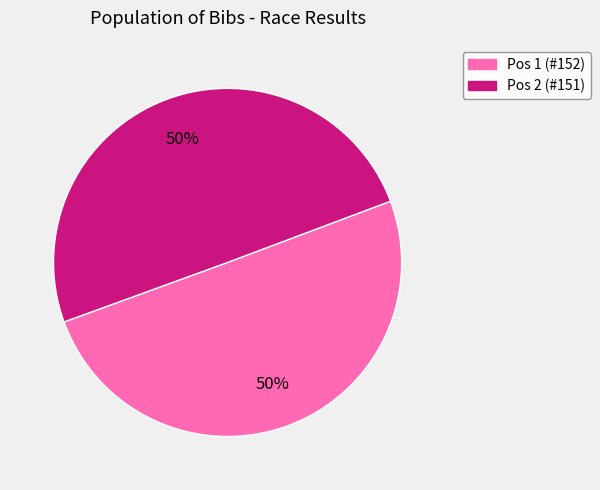

Count the number of slices in the pie.

2